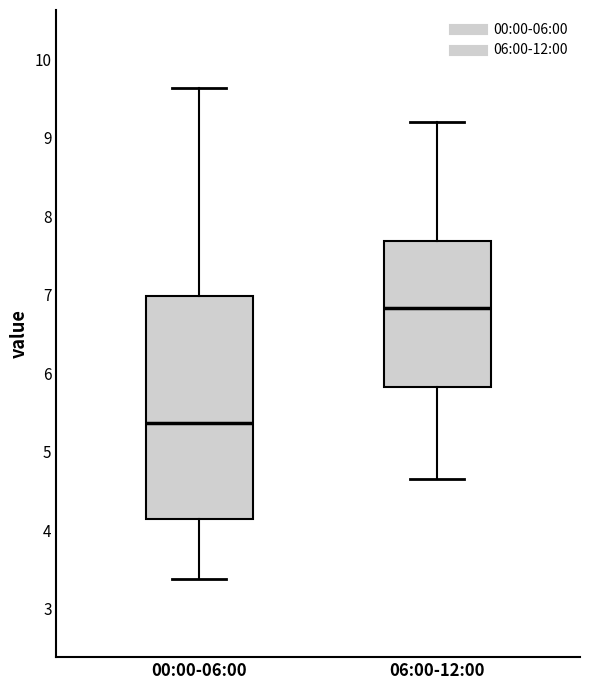

Reading left to right, transcribe this box plot: for each box, give where its median line is, the range the box spans, and where its two whiskers end, as read against the y-axis. The values are not printed on the chart, so give them approximately, as read against the axis.

00:00-06:00: median 5.4, box 4.1 to 7.0, whiskers 3.4 to 9.6
06:00-12:00: median 6.8, box 5.8 to 7.7, whiskers 4.7 to 9.2